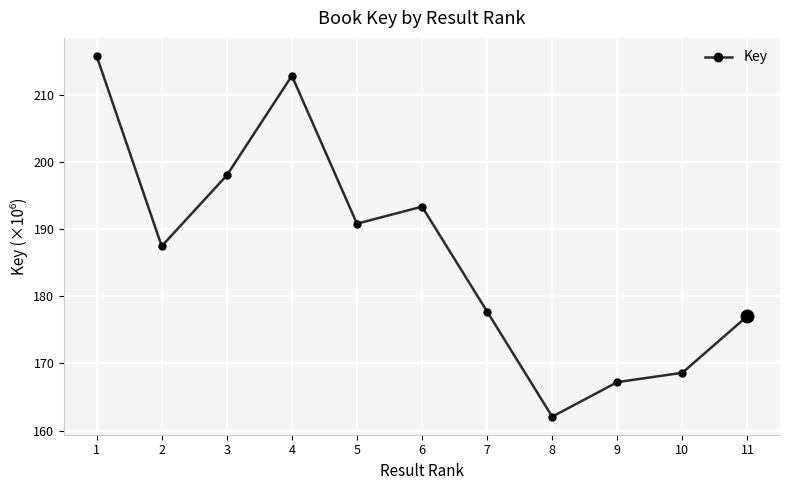

Reading left to right, extract all data points from this chart.

215.7	187.4	198.0	212.8	190.8	193.3	177.7	162.1	167.2	168.6	177.1